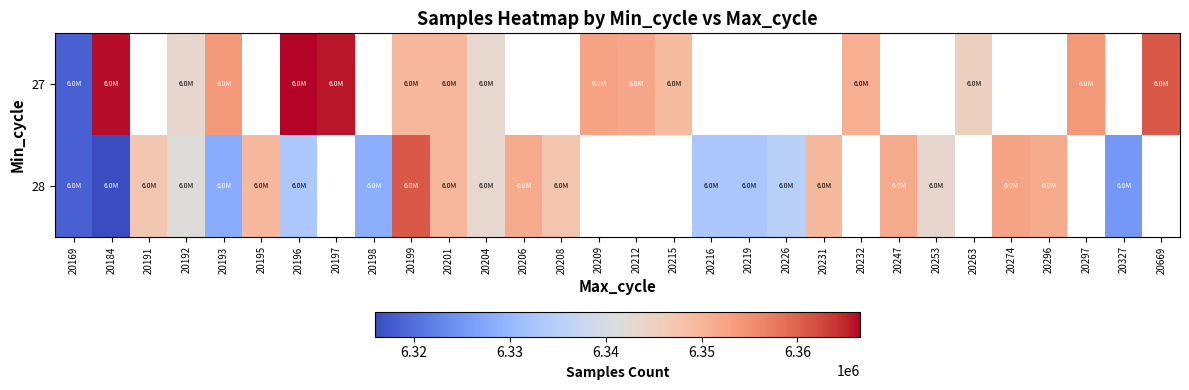

Which series changed the most between 20191 and 20192?

28